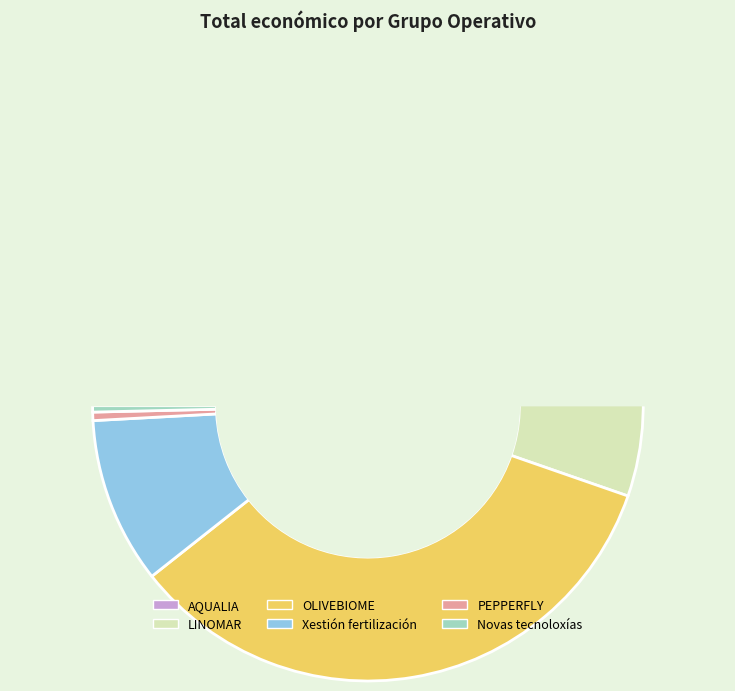

Does Xestión fertilización represent more than half of the total?

No